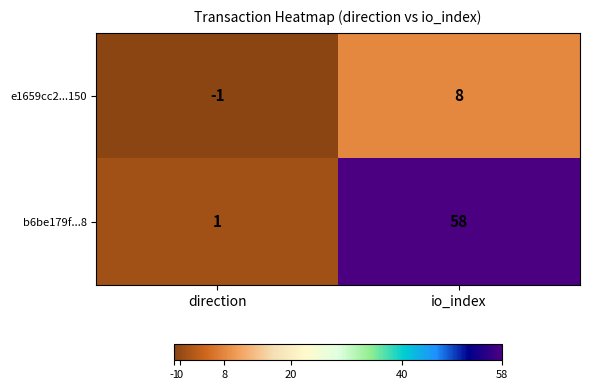

Which series changed the most between direction and io_index?

b6be179f...8